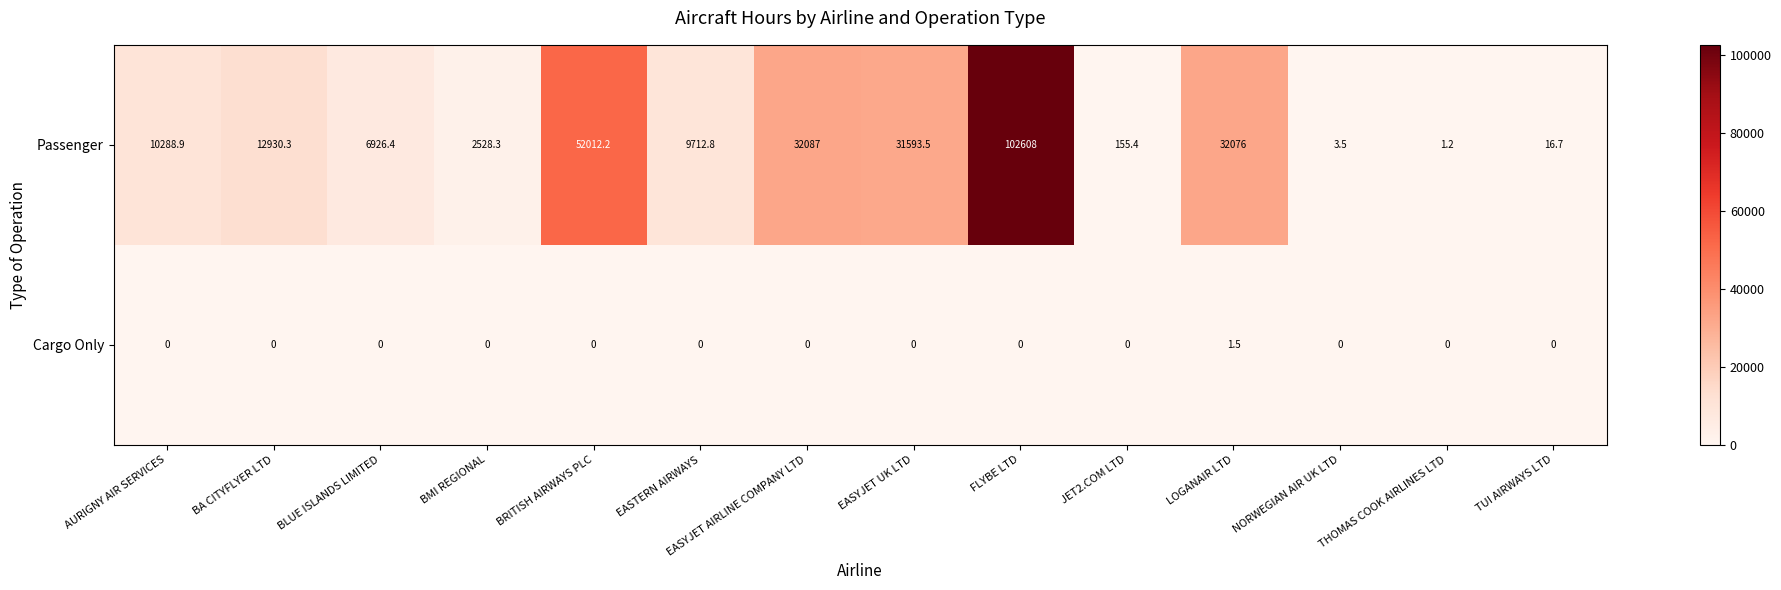

Which series has the widest spread of values?

Passenger